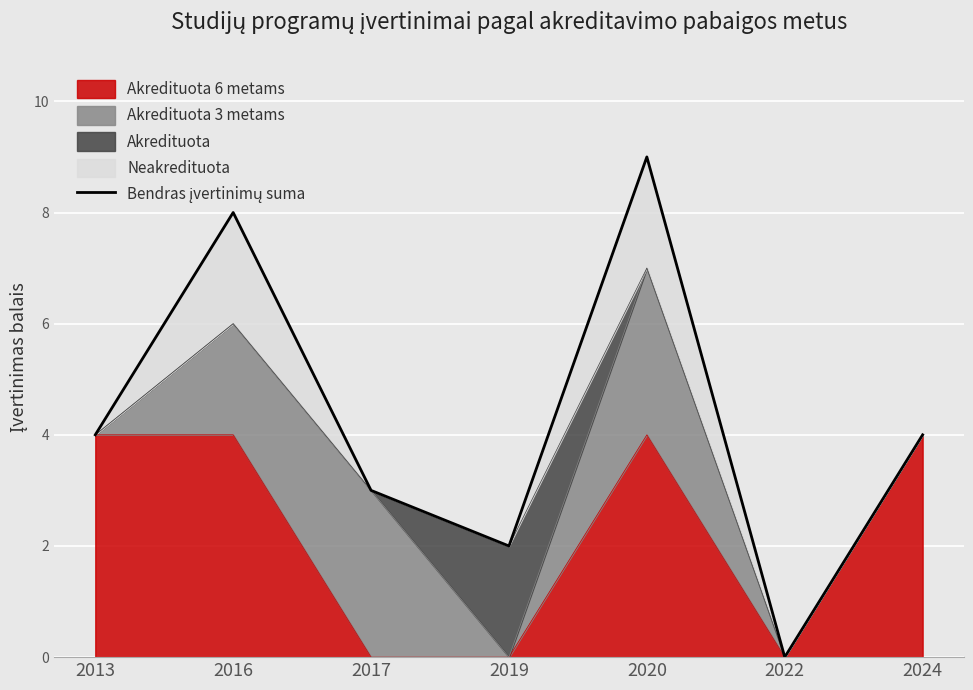

How many values are between 2 and 8?

5